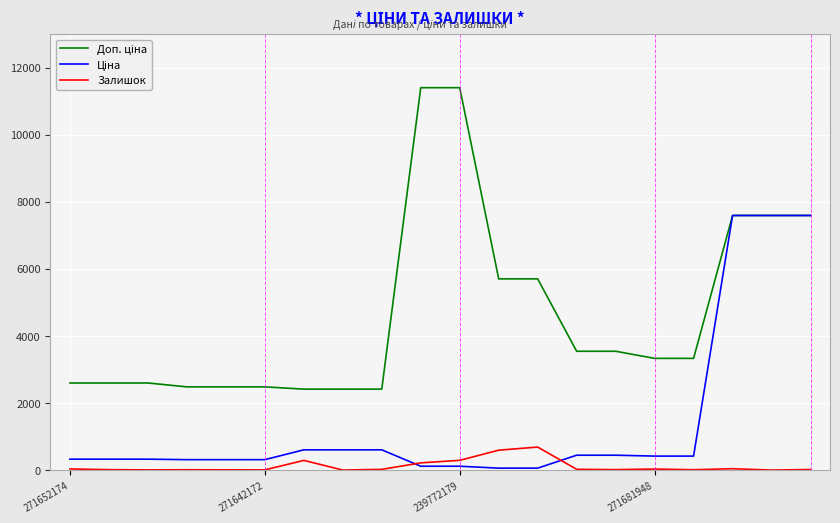

What is the greatest value displayed?

11410.0